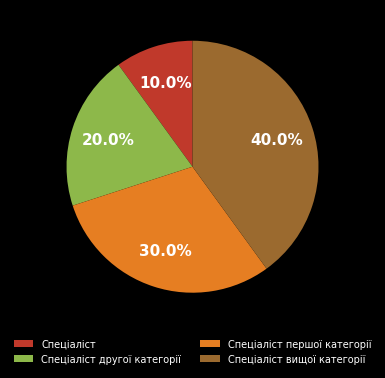

What percentage is NOT represented by Спеціаліст першої категорії?

70.0%